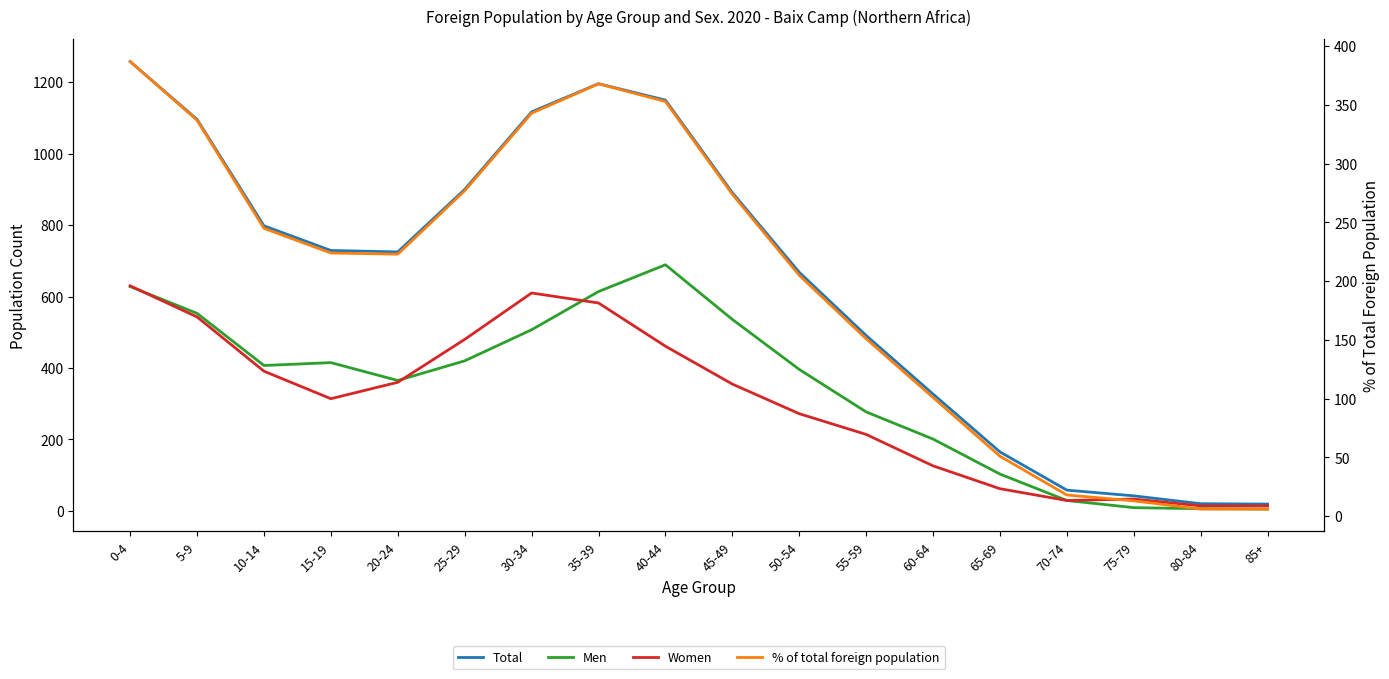

What is the total value across all series at 10-14?

1841